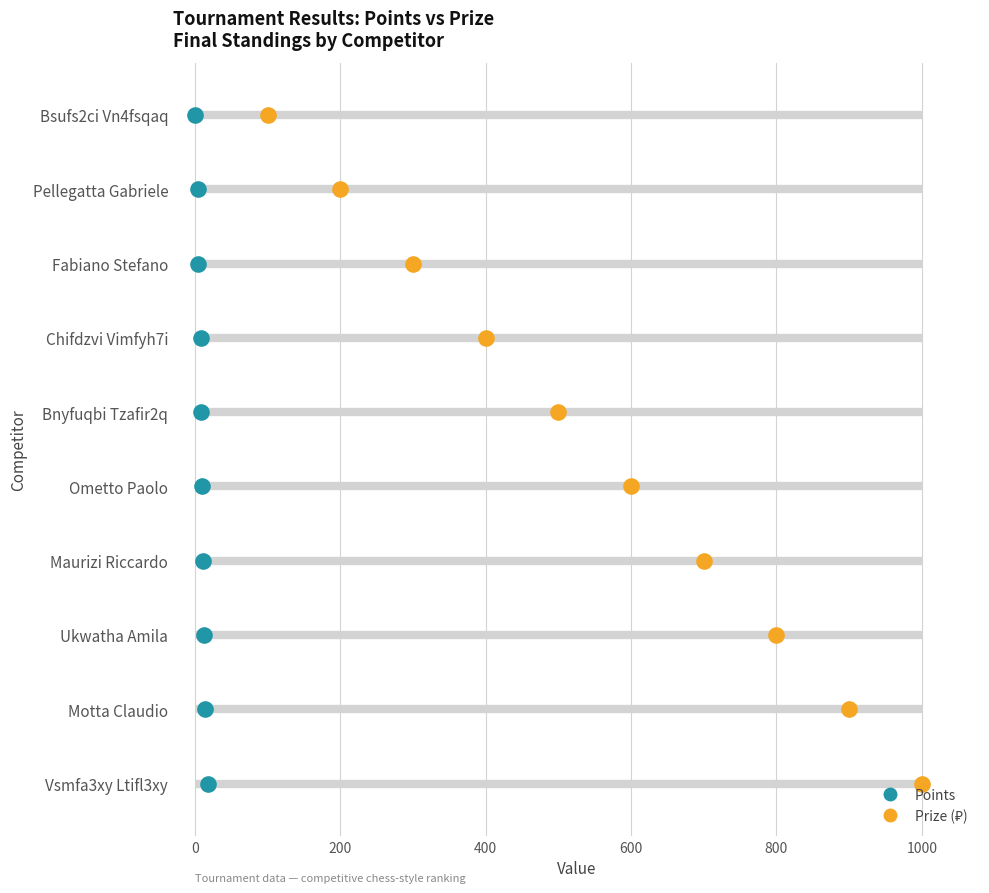

Is the value of Prize (₽) at 1000 greater than the value of Points at 200?

Yes